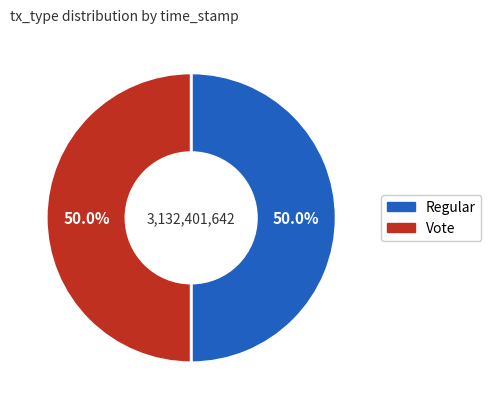

Is it true that Vote is 50% of the pie?

True